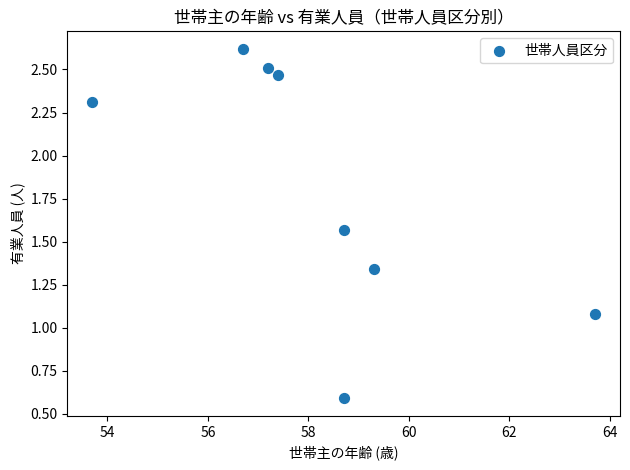

What is the average X value?

58.2